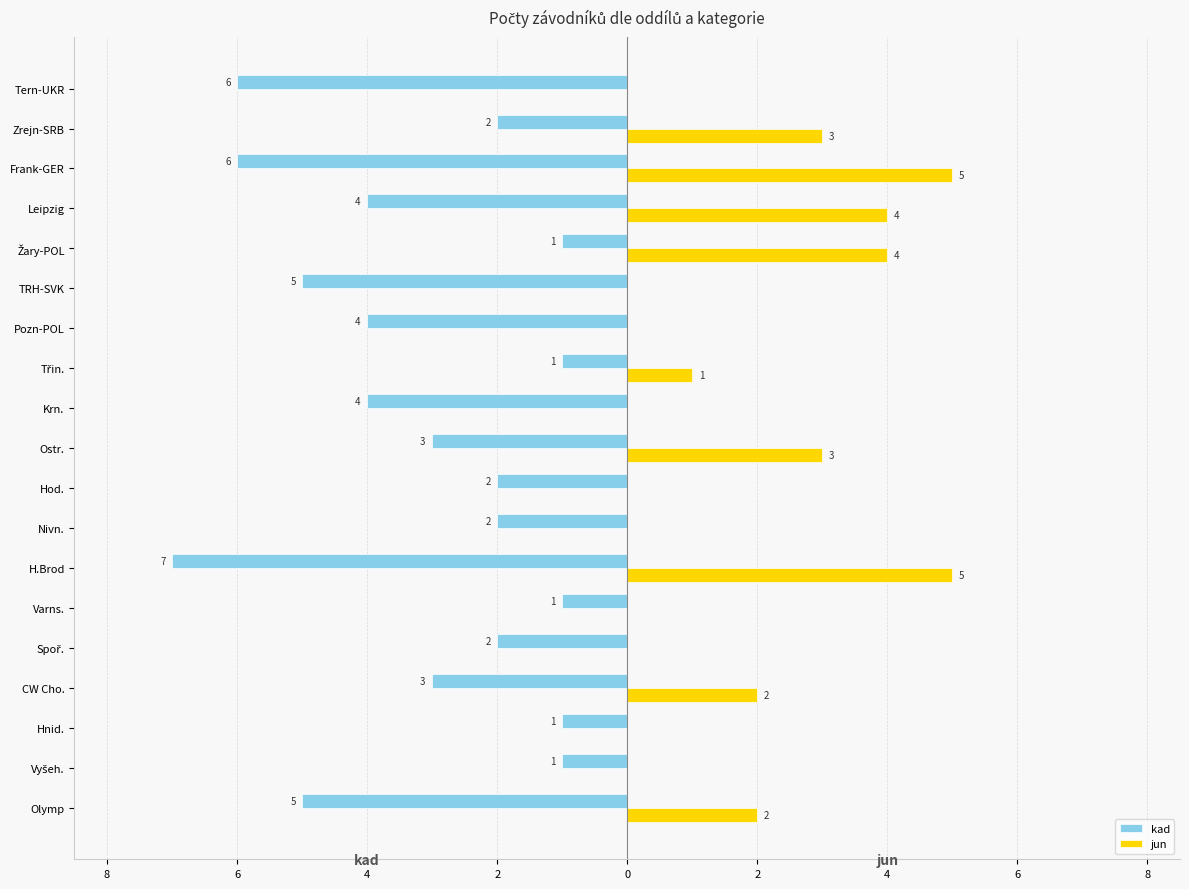

What are all the series names shown in the legend?

kad, jun